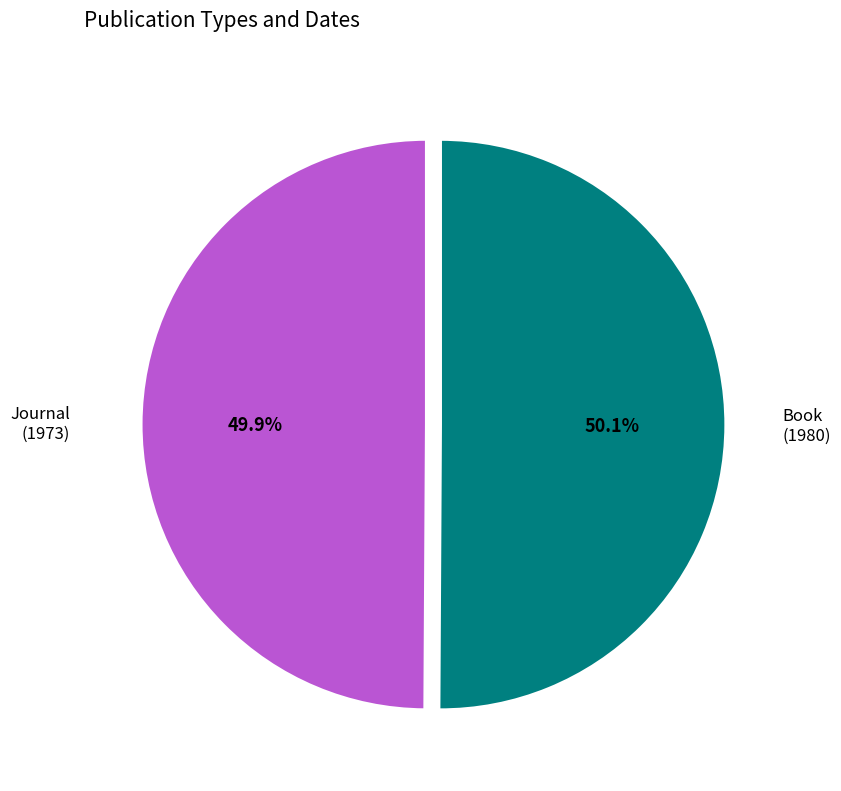

Does any single category account for the majority?

Yes